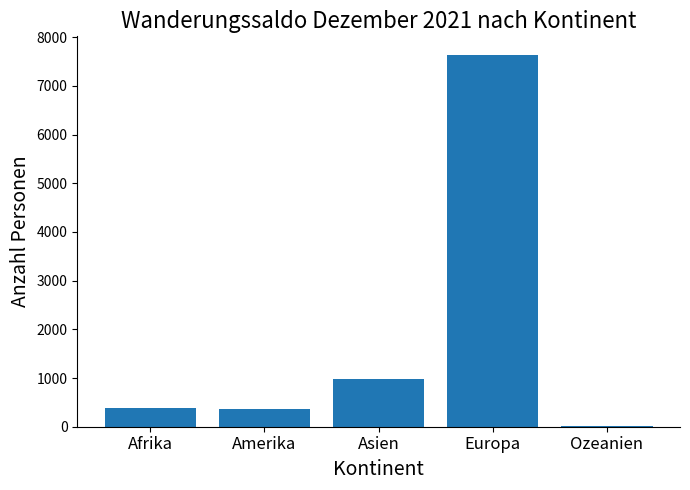

At which label is the value closest to 3823?

Asien